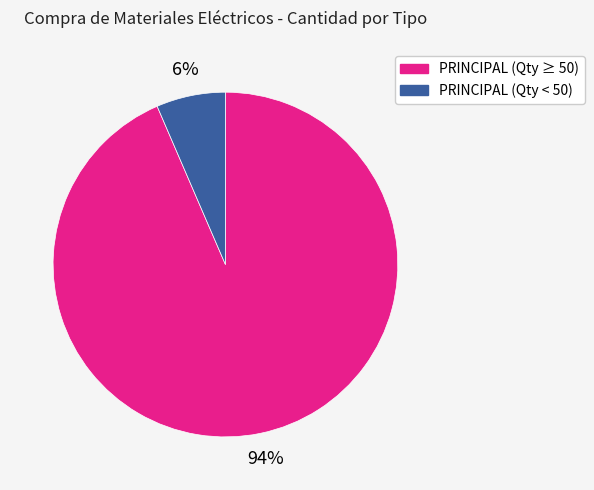

Does PRINCIPAL (Qty ≥ 50) represent more than half of the total?

Yes